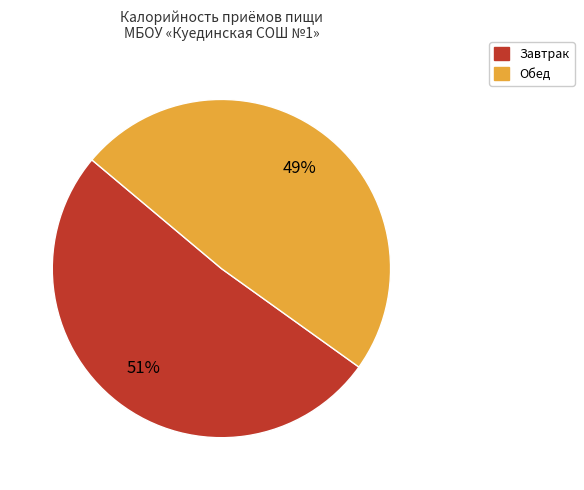

To the nearest percent, what is the average slice percentage?

50%